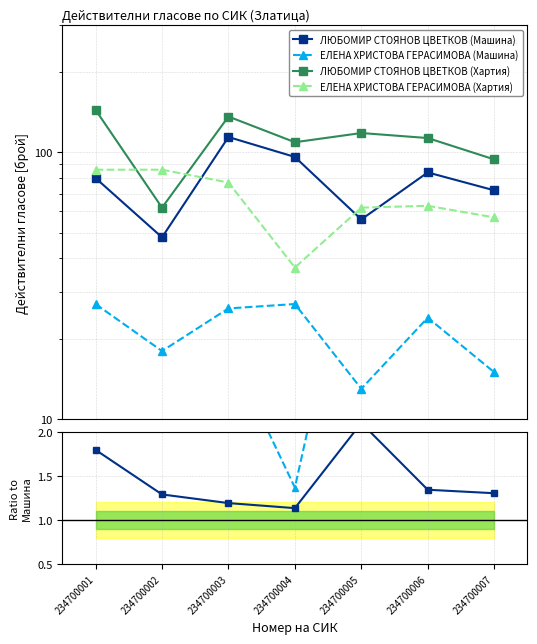

What is the difference between the maximum and minimum values in the ЦВЕТКОВ Хартия/Машина series?

1.0